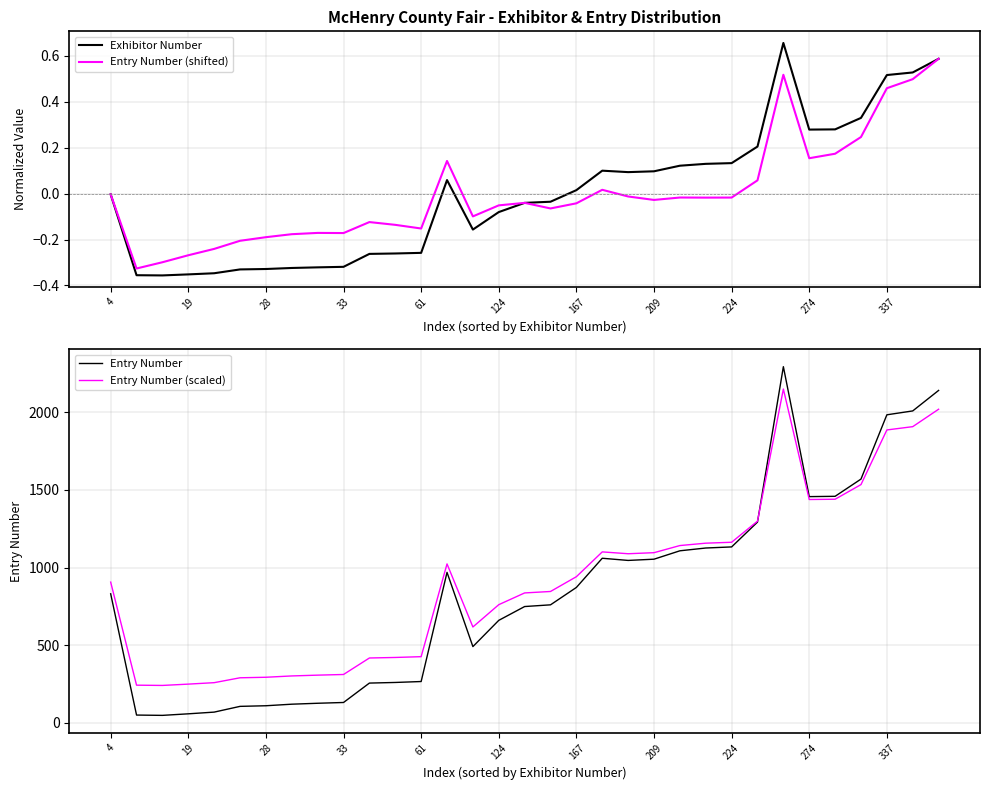

What is the minimum value for Entry Number (scaled)?

240.8